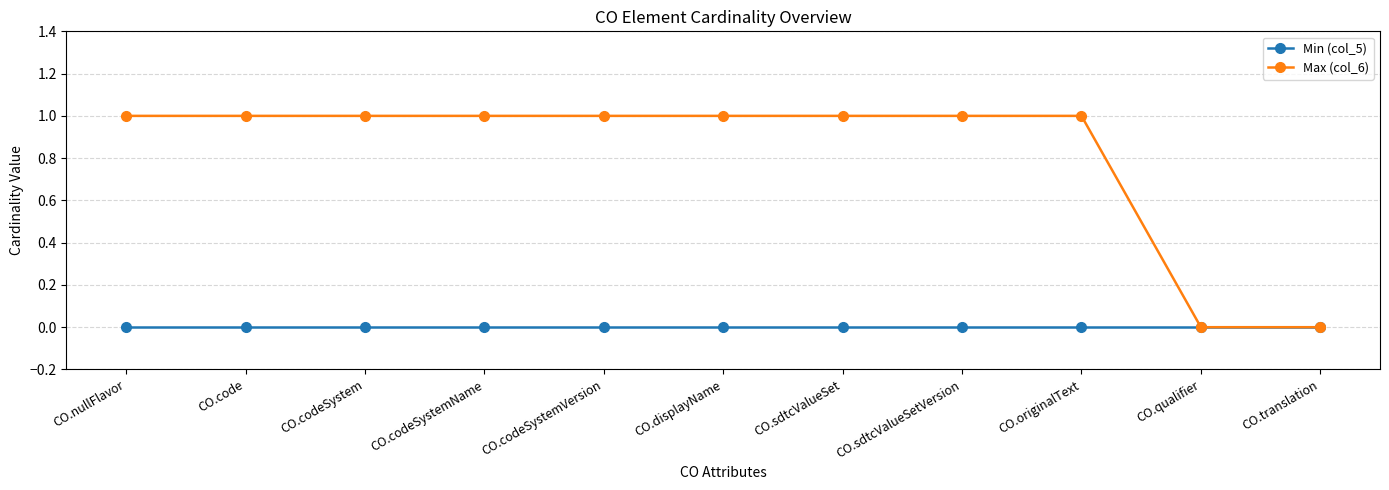

Rank the series by their maximum value, from lowest to highest.

Min (col_5), Max (col_6)